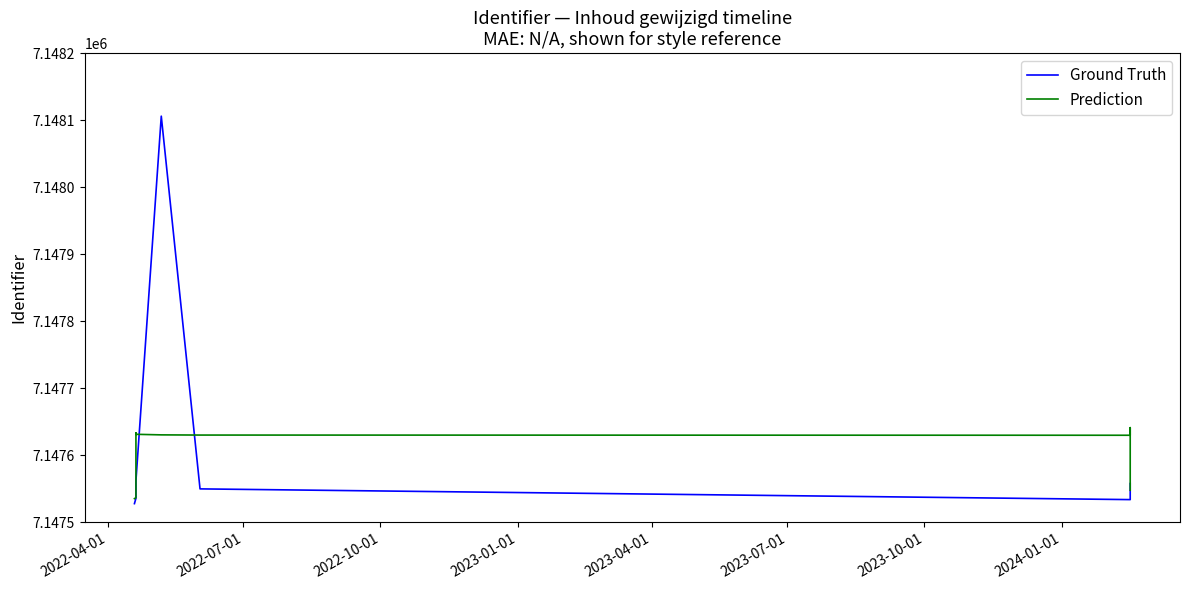

What is the difference between the Prediction values at 2022-07-01 and 2023-04-01?

6.1